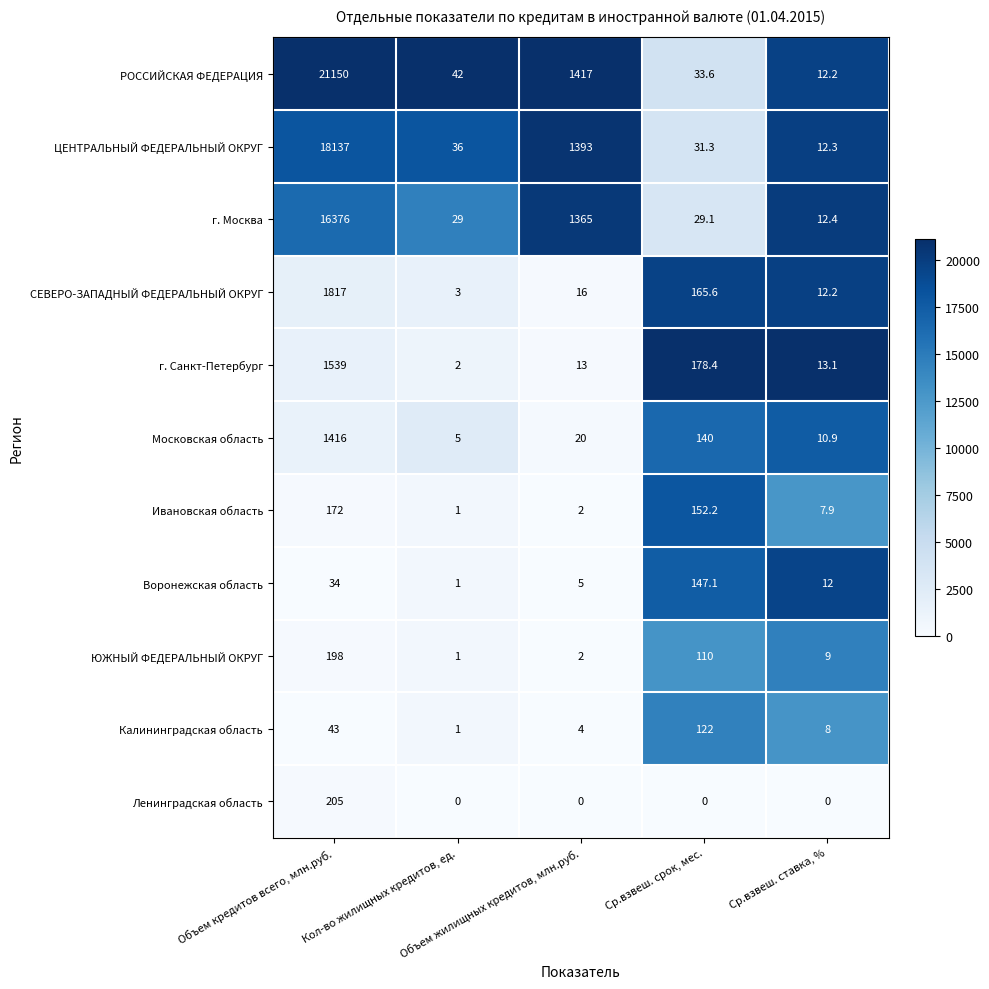

Between Объем кредитов всего, млн.руб. and Ср.взвеш. срок, мес., which series saw the biggest shift?

РОССИЙСКАЯ ФЕДЕРАЦИЯ